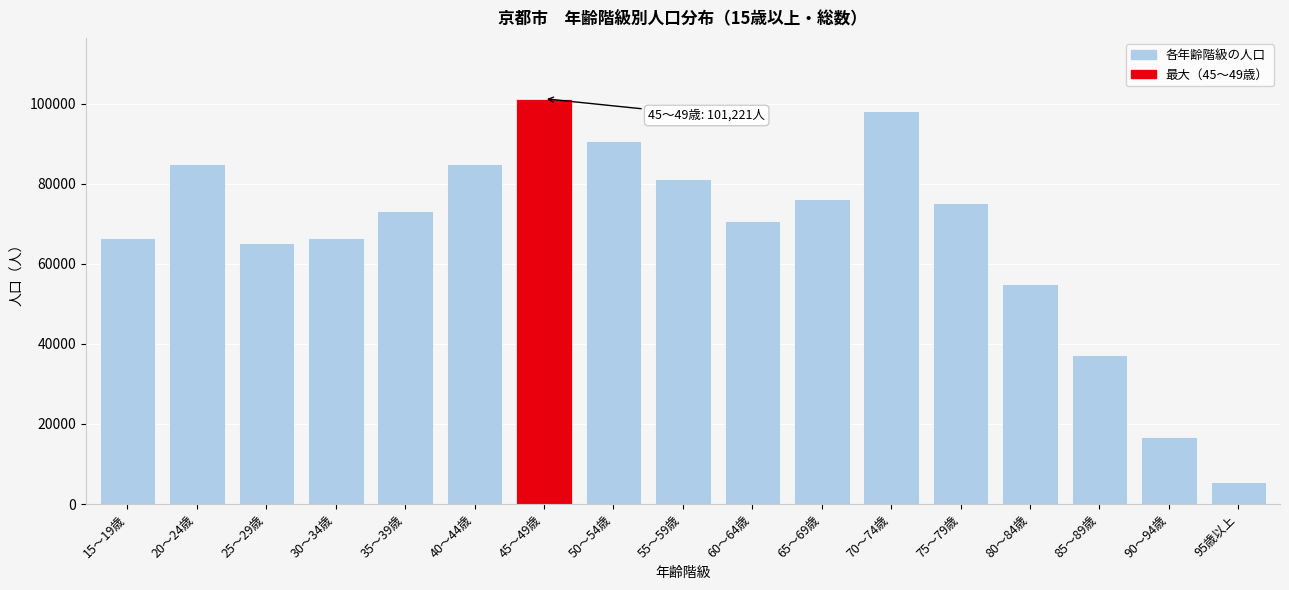

What is the label of the 17th bar from the left?

95歳以上